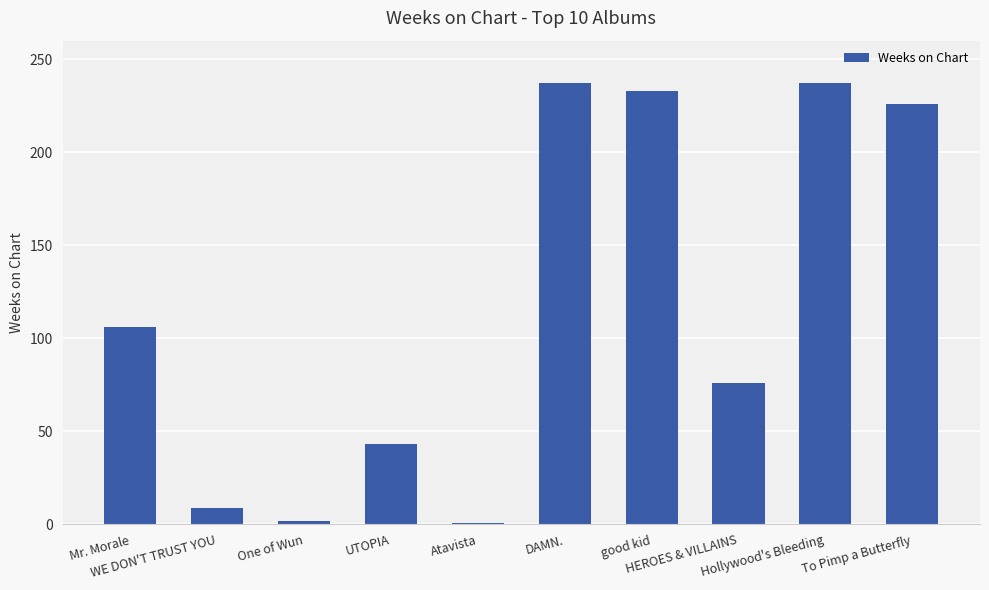

What is the average value?

117